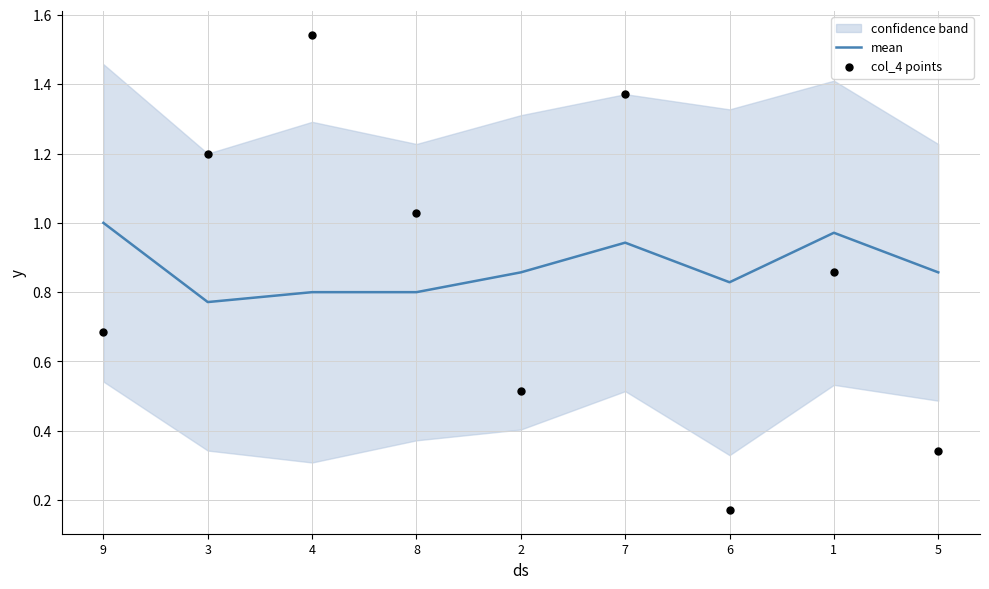

True or false: mean has a value of 1.1 at 3.

False